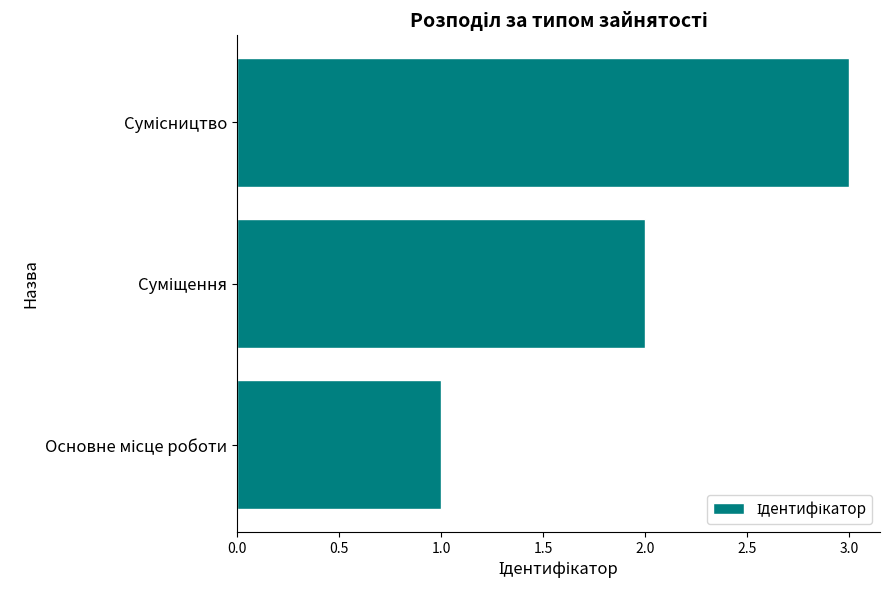

What is the sum of all values?

6